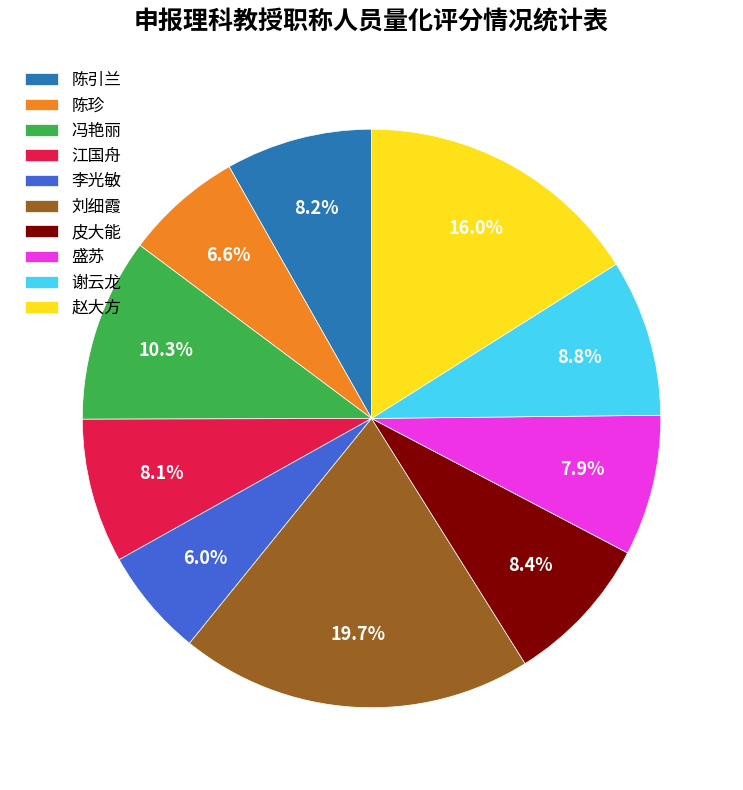

What portion of the pie excludes 陈珍?

93.4%